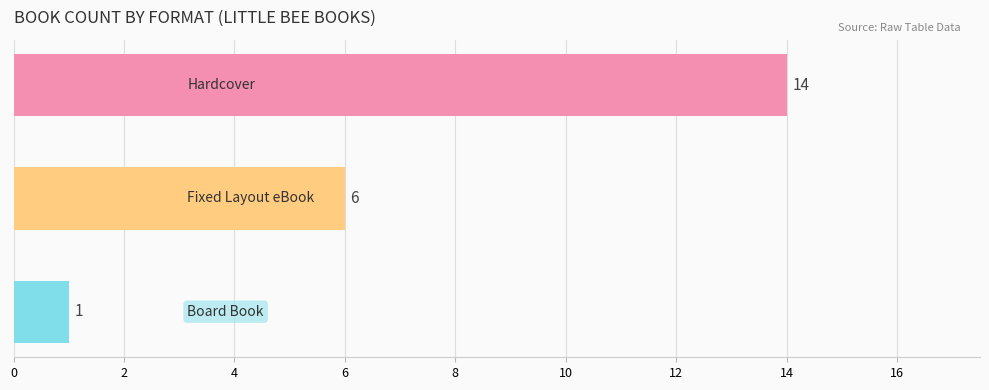

What is the sum of all values?

21